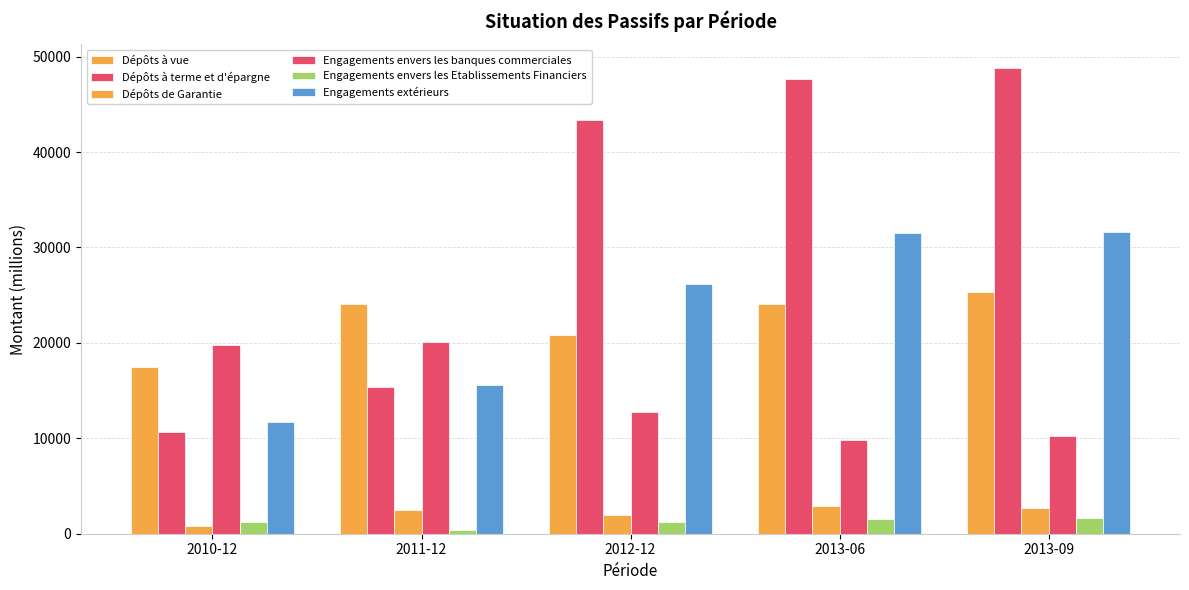

Count the number of data series in this chart.

6